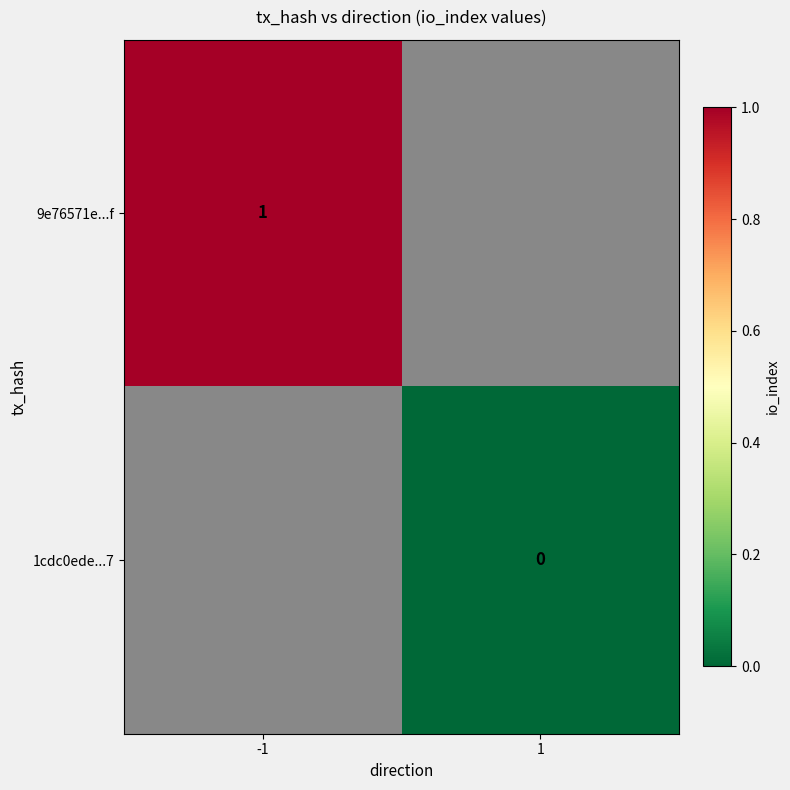

Which category has the lowest value across all series?

1